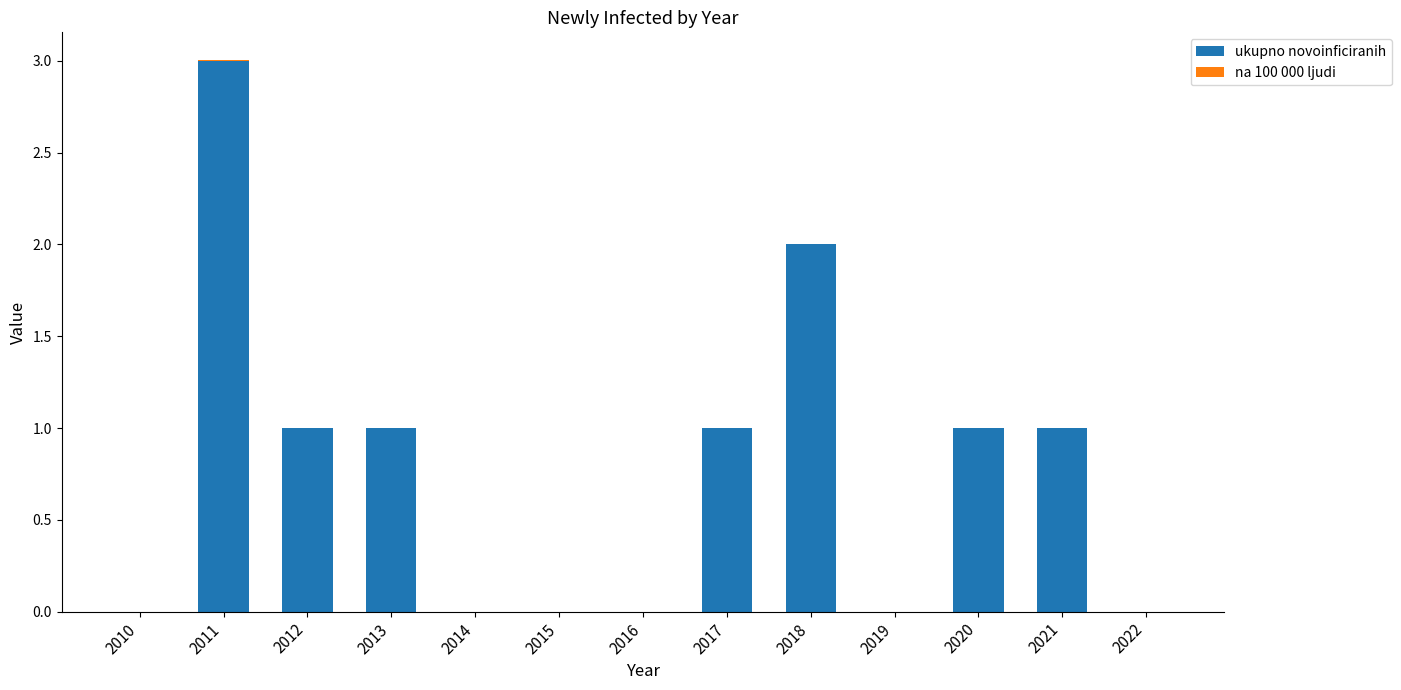

The value of ukupno novoinficiranih at 2019 is -1.3. True or false?

False